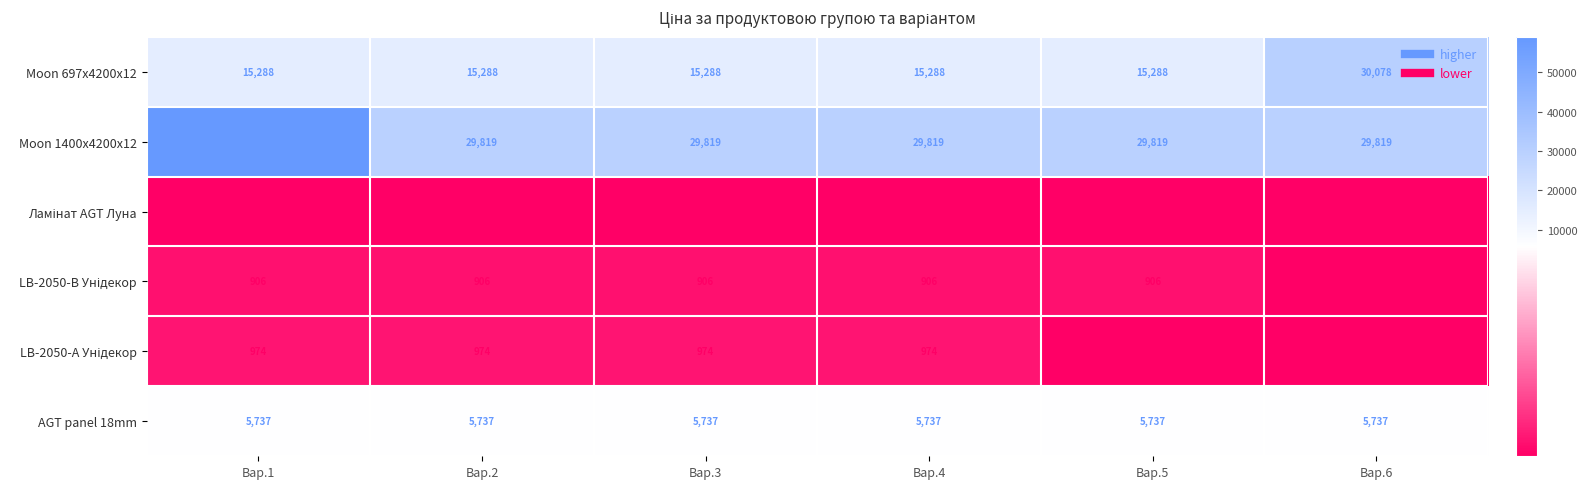

What is the average value of the AGT panel 18mm series?

5737